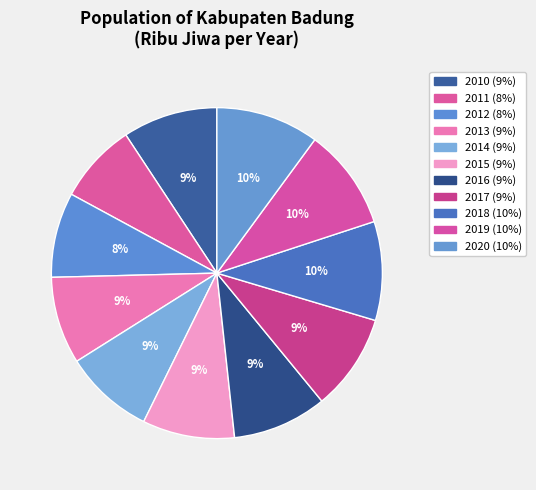

To the nearest percent, what is the average slice percentage?

9%